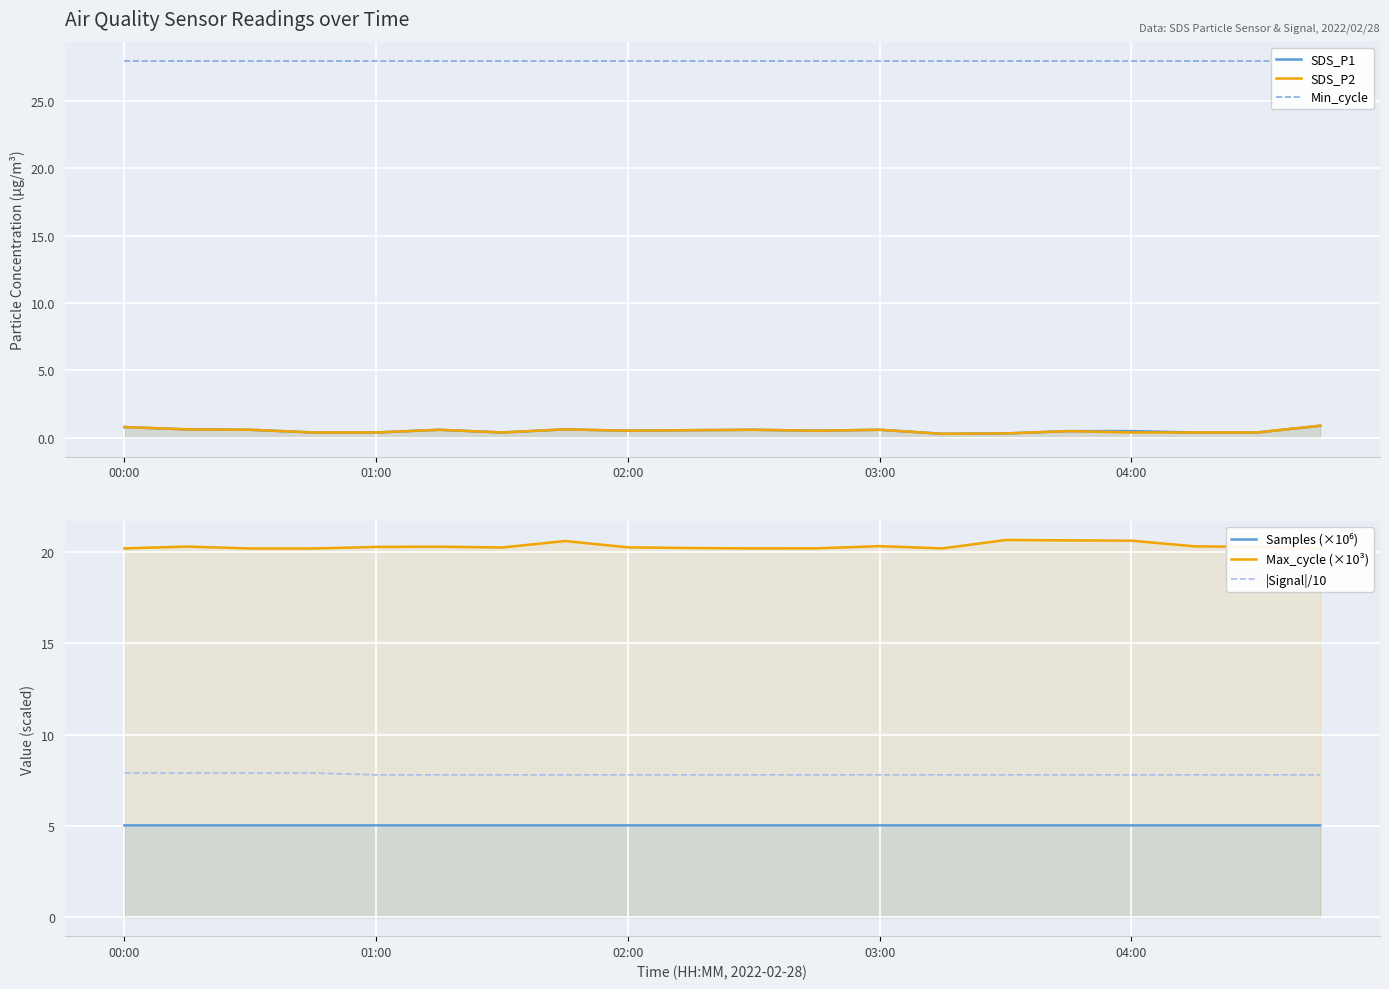

In Max_cycle (×10³), how many points are lower than both neighbors (excluding endpoints)?

4